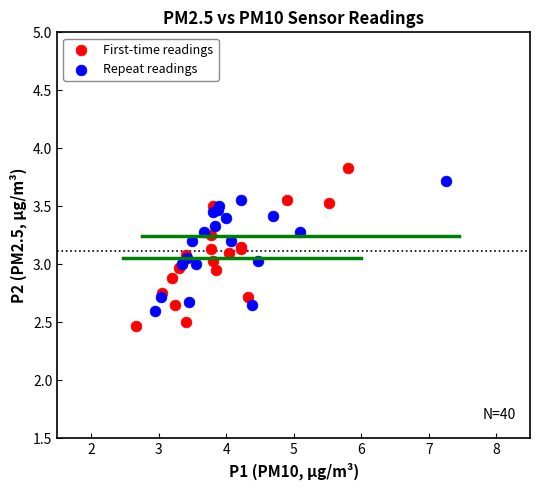

Which series has the largest Y range (max minus min)?

First-time readings